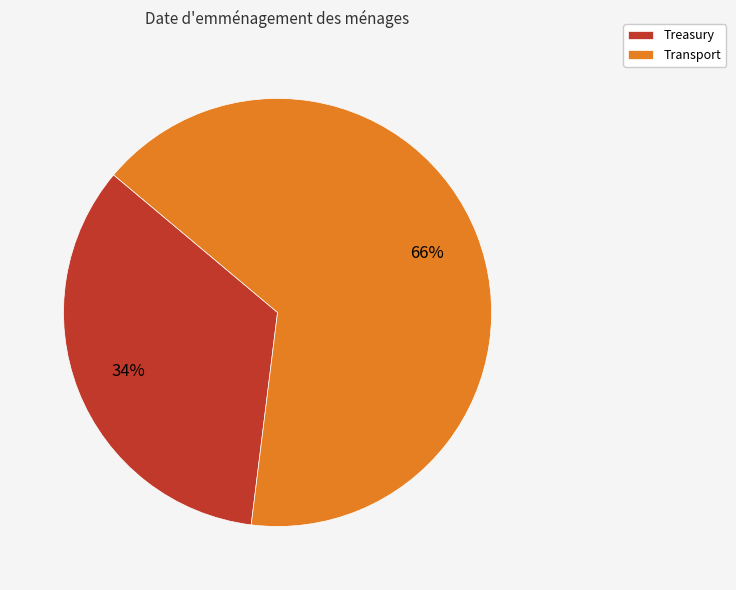

Is it true that Transport is 66% of the pie?

True